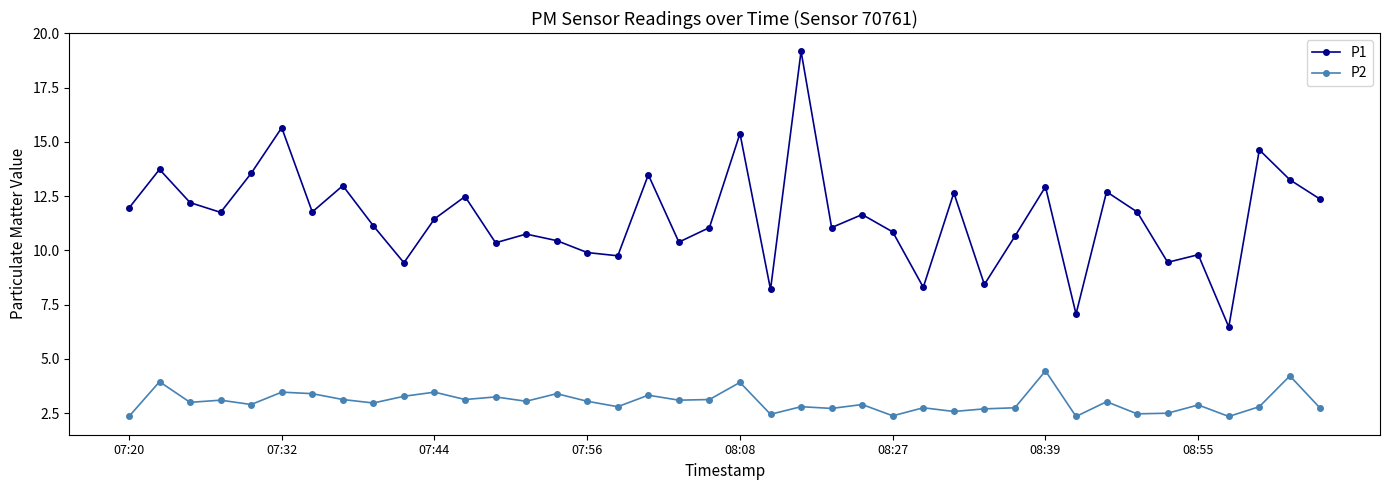

What is the value of the P1 point at the 29th from the left?

8.4